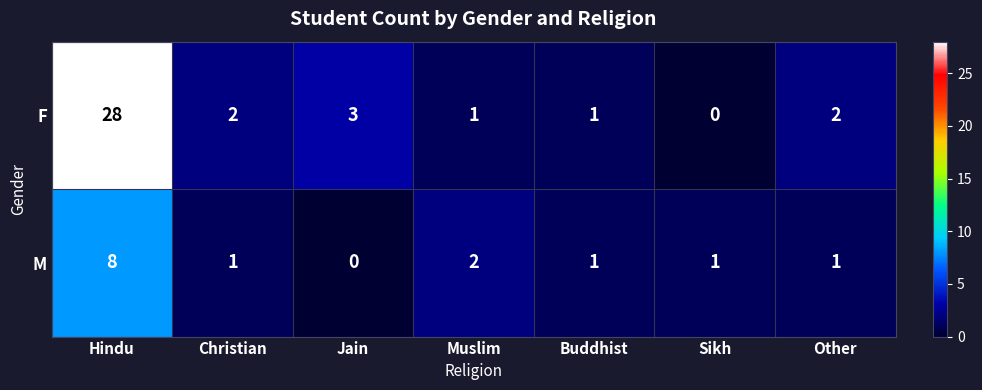

The F series shows 15 at Sikh. True or false?

False